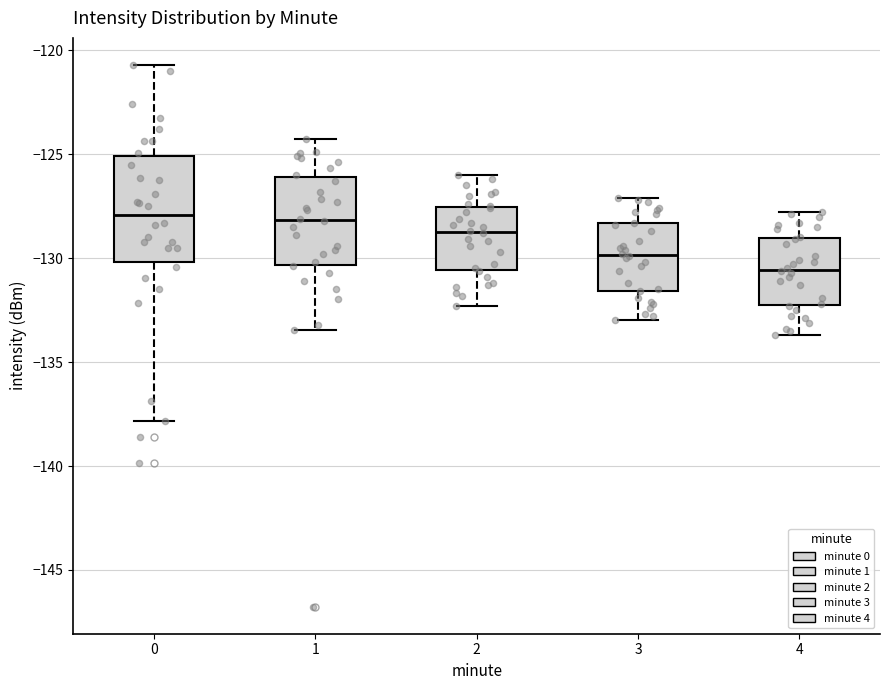

Which box is the tallest, from its lower edge to its upper edge?

0